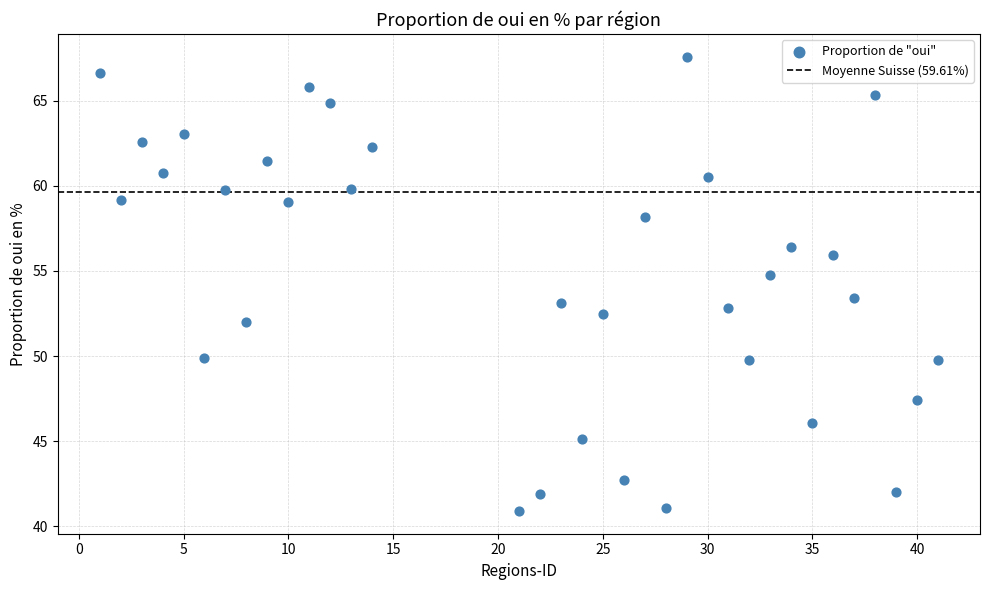

What is the range of X values (max minus min)?

40.0